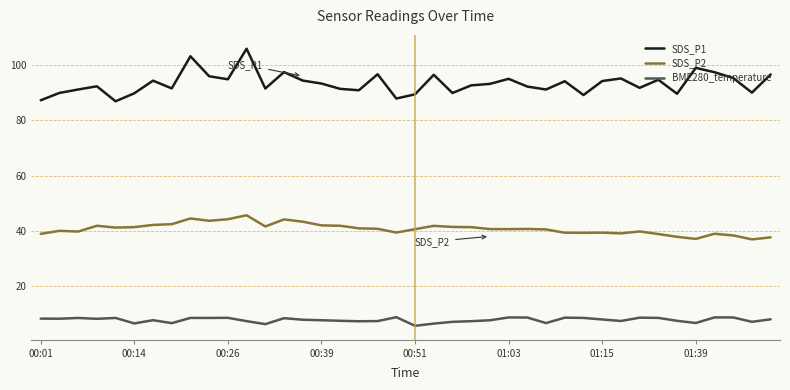

Rank the series by their maximum value, from highest to lowest.

SDS_P1, SDS_P2, BME280_temperature